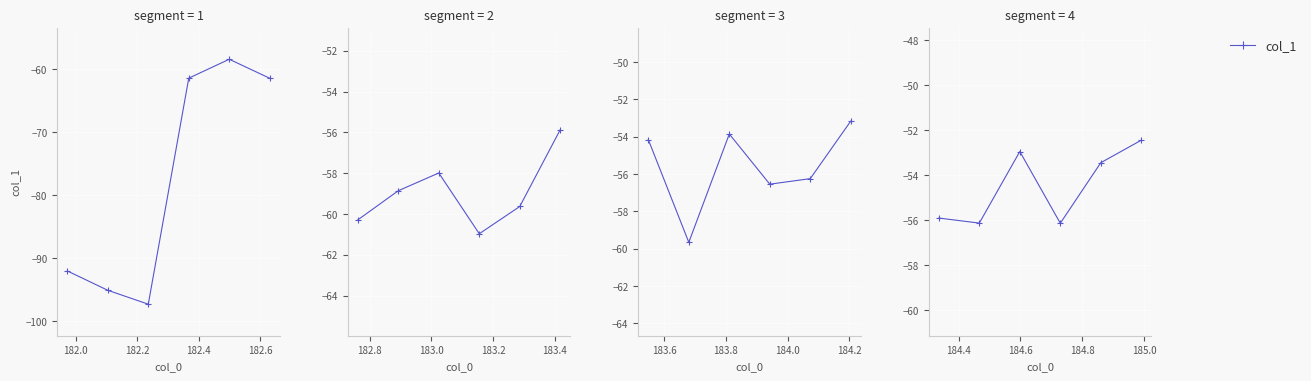

The chart shows a value of -89.4 at 182.4. True or false?

False